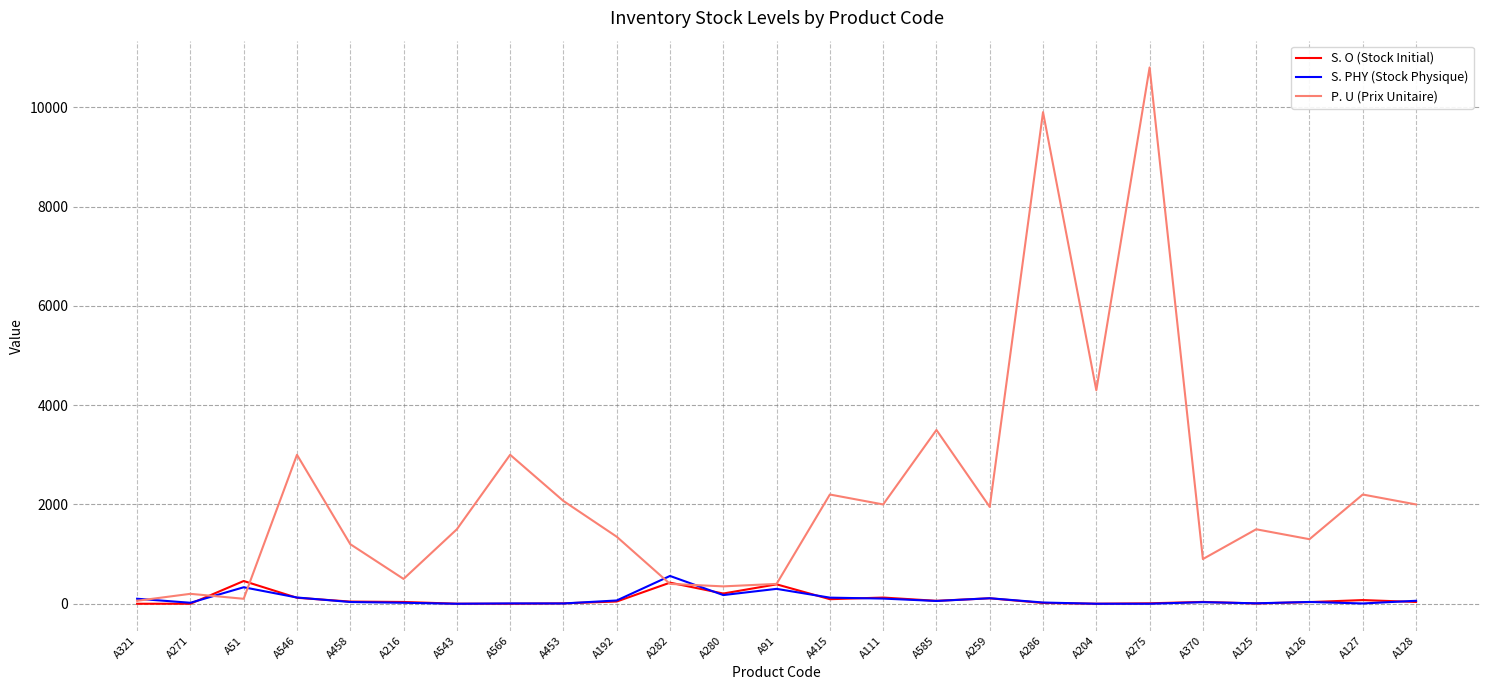

Which category has the highest value across all series?

A275